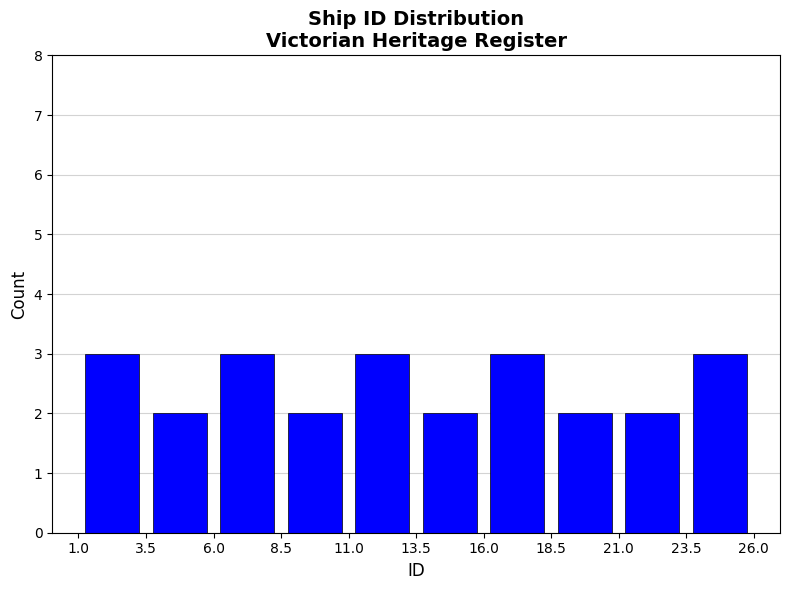

How tall is the bar that spans 11.0 to 13.5 on the x-axis? The values are not printed on the chart, so give them approximately, as read against the axis.

3